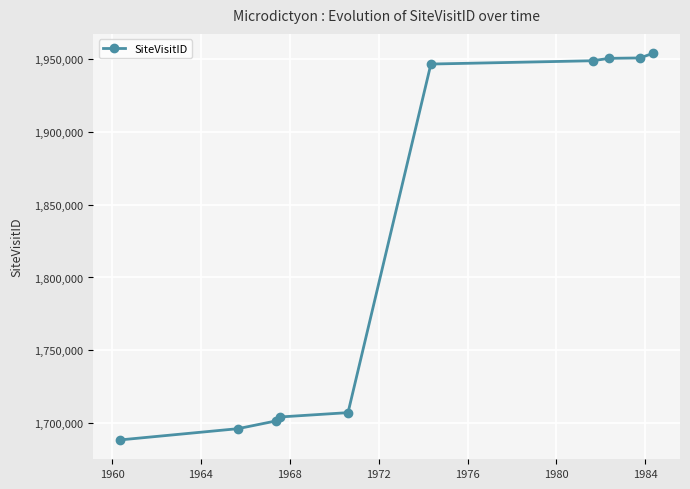

What is the average value?

1824770